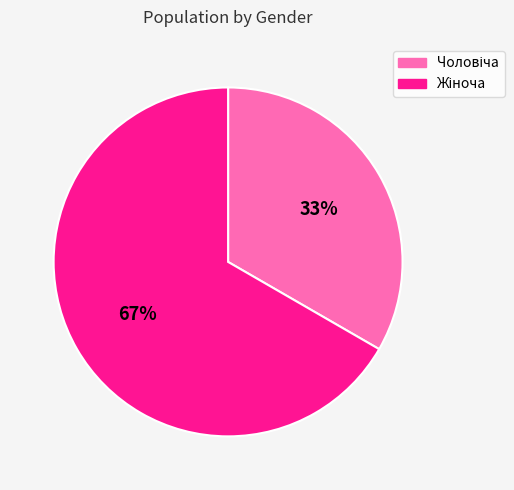

To the nearest percent, what is the average slice percentage?

50%